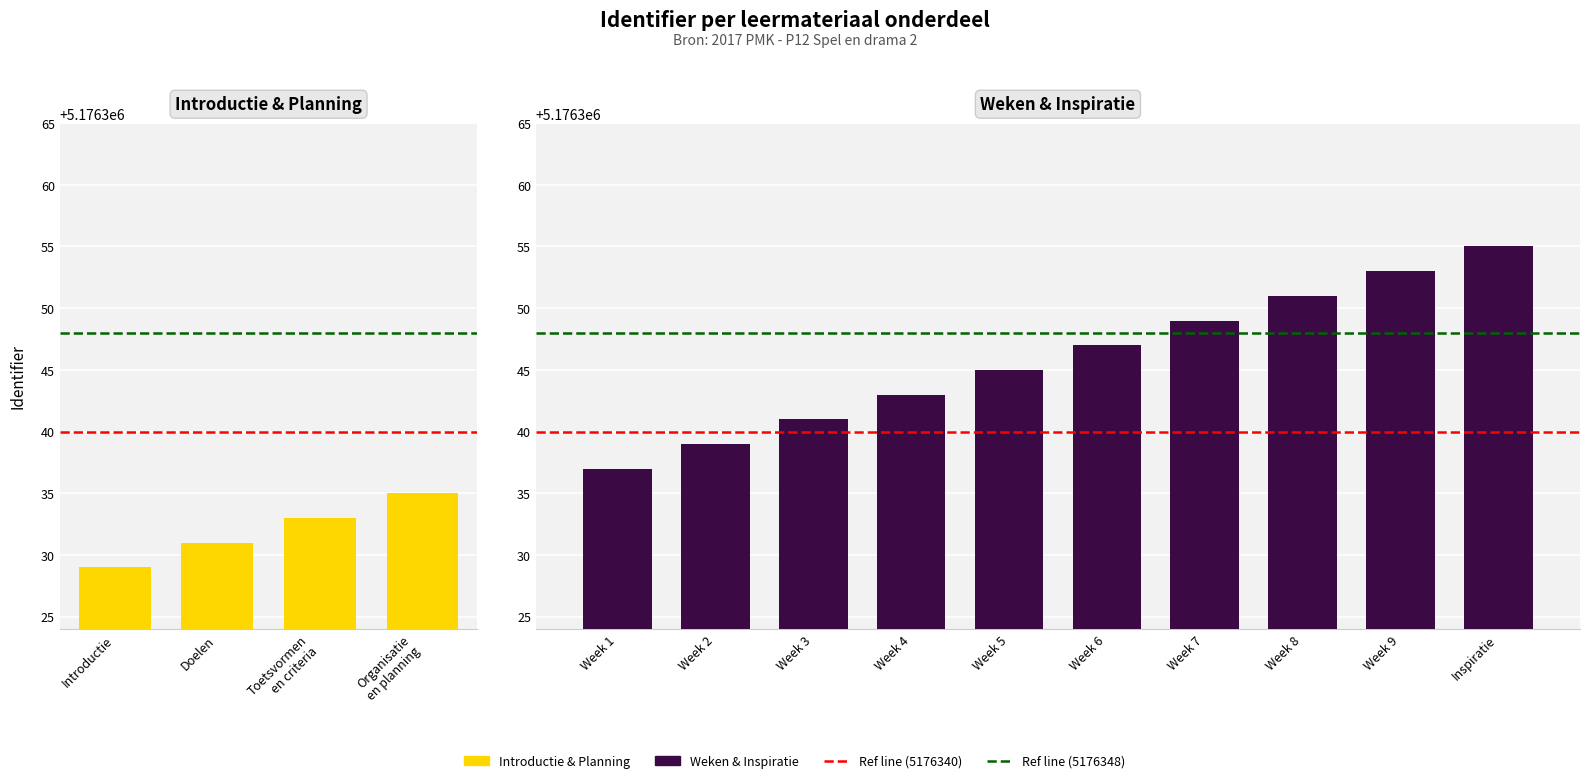

Does the chart contain stacked bars?

No